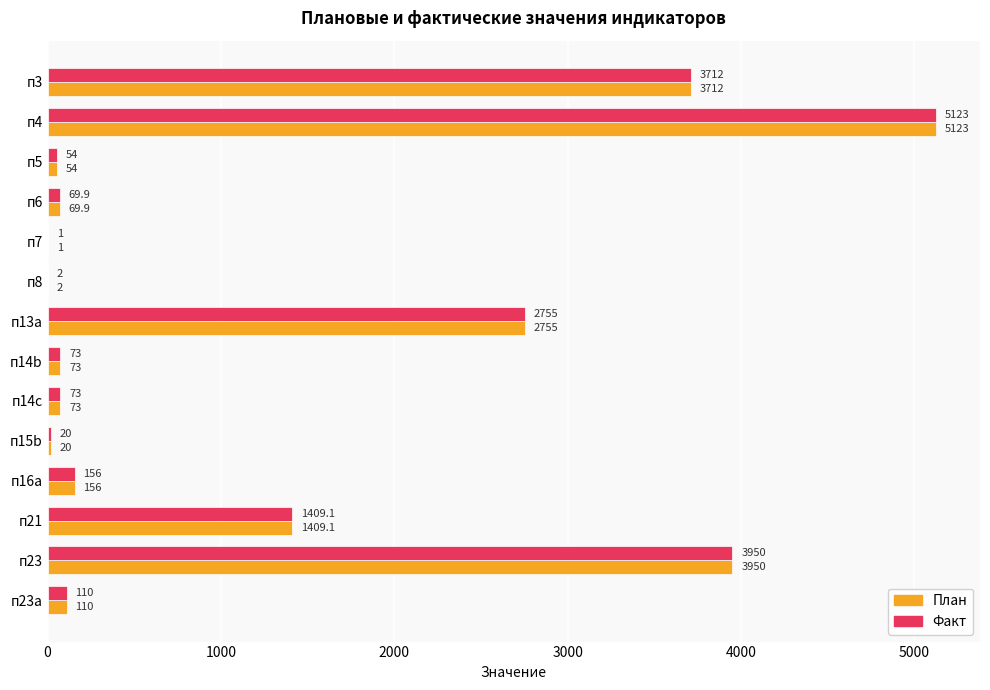

What is the sum of the Факт values at п23 and п3?

7662.0